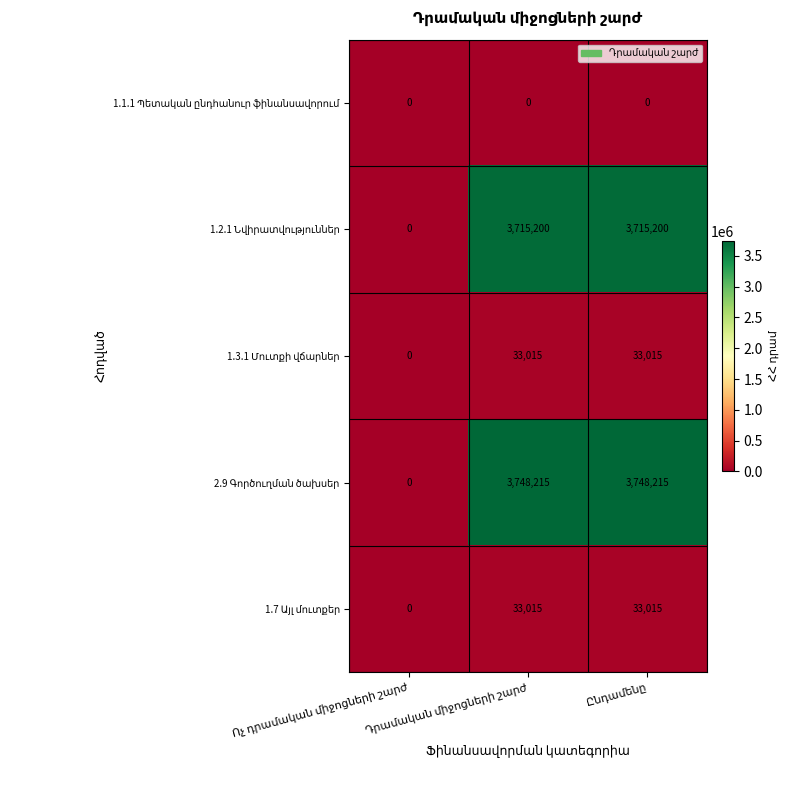

What is the maximum value shown in the chart?

3748215